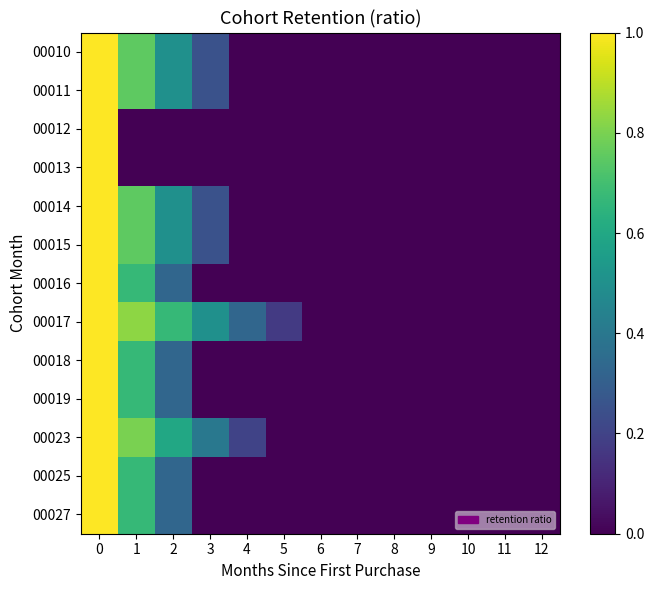

Reading left to right, what are all the values shown in this chart?

00010: 0=1.0	1=0.8	2=0.5	3=0.2	4=0.0	5=0.0	6=0.0	7=0.0	8=0.0	9=0.0	10=0.0	11=0.0	12=0.0
00011: 0=1.0	1=0.8	2=0.5	3=0.2	4=0.0	5=0.0	6=0.0	7=0.0	8=0.0	9=0.0	10=0.0	11=0.0	12=0.0
00012: 0=1.0	1=0.0	2=0.0	3=0.0	4=0.0	5=0.0	6=0.0	7=0.0	8=0.0	9=0.0	10=0.0	11=0.0	12=0.0
00013: 0=1.0	1=0.0	2=0.0	3=0.0	4=0.0	5=0.0	6=0.0	7=0.0	8=0.0	9=0.0	10=0.0	11=0.0	12=0.0
00014: 0=1.0	1=0.8	2=0.5	3=0.2	4=0.0	5=0.0	6=0.0	7=0.0	8=0.0	9=0.0	10=0.0	11=0.0	12=0.0
00015: 0=1.0	1=0.8	2=0.5	3=0.2	4=0.0	5=0.0	6=0.0	7=0.0	8=0.0	9=0.0	10=0.0	11=0.0	12=0.0
00016: 0=1.0	1=0.7	2=0.3	3=0.0	4=0.0	5=0.0	6=0.0	7=0.0	8=0.0	9=0.0	10=0.0	11=0.0	12=0.0
00017: 0=1.0	1=0.8	2=0.7	3=0.5	4=0.3	5=0.2	6=0.0	7=0.0	8=0.0	9=0.0	10=0.0	11=0.0	12=0.0
00018: 0=1.0	1=0.7	2=0.3	3=0.0	4=0.0	5=0.0	6=0.0	7=0.0	8=0.0	9=0.0	10=0.0	11=0.0	12=0.0
00019: 0=1.0	1=0.7	2=0.3	3=0.0	4=0.0	5=0.0	6=0.0	7=0.0	8=0.0	9=0.0	10=0.0	11=0.0	12=0.0
00023: 0=1.0	1=0.8	2=0.6	3=0.4	4=0.2	5=0.0	6=0.0	7=0.0	8=0.0	9=0.0	10=0.0	11=0.0	12=0.0
00025: 0=1.0	1=0.7	2=0.3	3=0.0	4=0.0	5=0.0	6=0.0	7=0.0	8=0.0	9=0.0	10=0.0	11=0.0	12=0.0
00027: 0=1.0	1=0.7	2=0.3	3=0.0	4=0.0	5=0.0	6=0.0	7=0.0	8=0.0	9=0.0	10=0.0	11=0.0	12=0.0